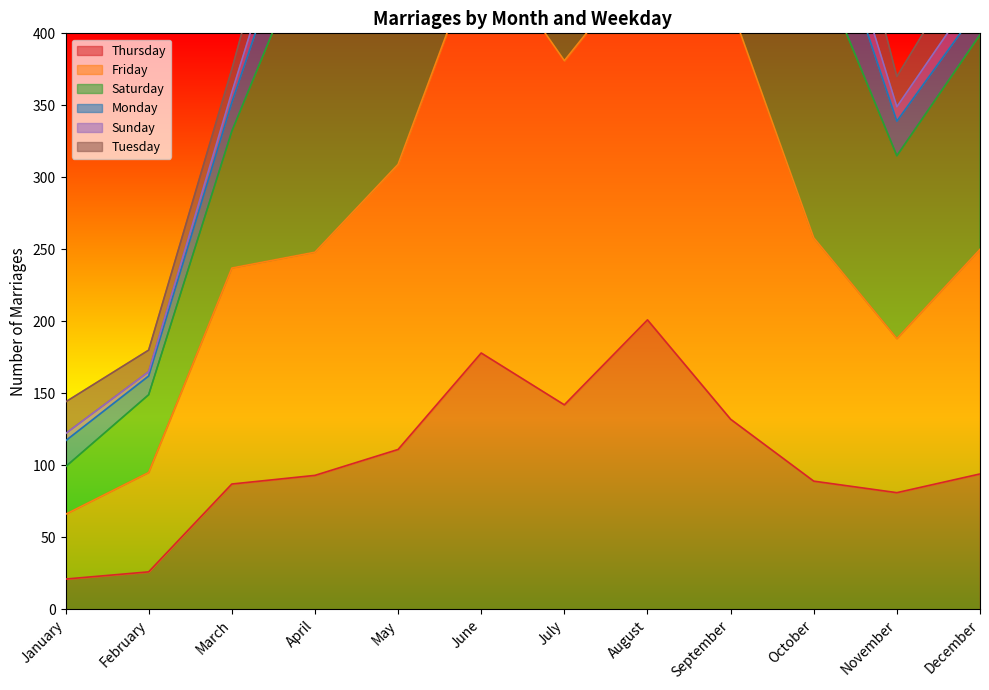

At how many categories does at least one series exceed 497?

7